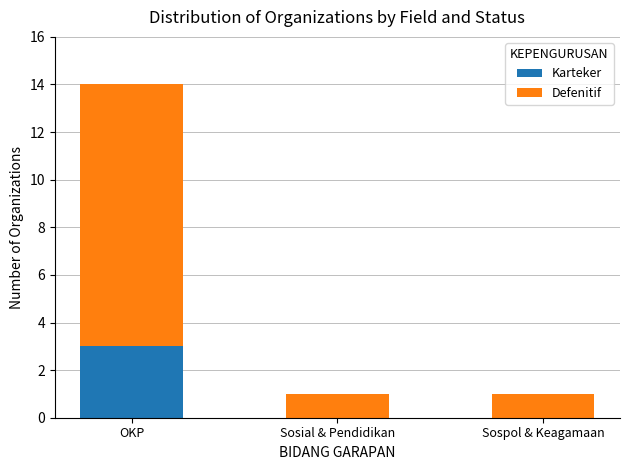

Does the chart contain stacked bars?

Yes